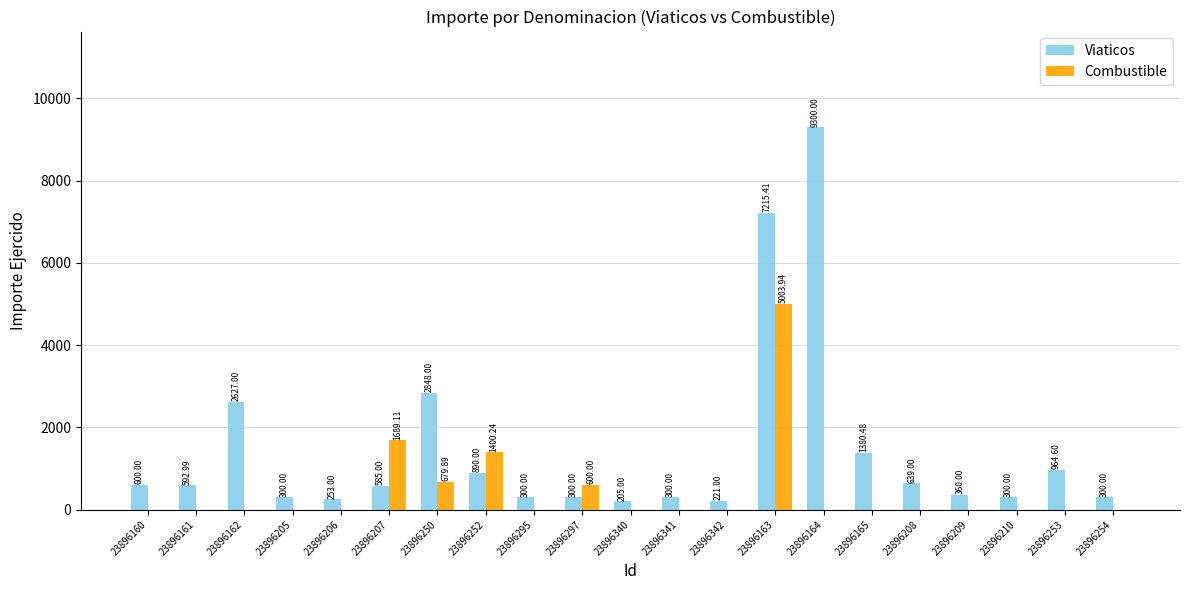

How many distinct data groups are displayed?

2